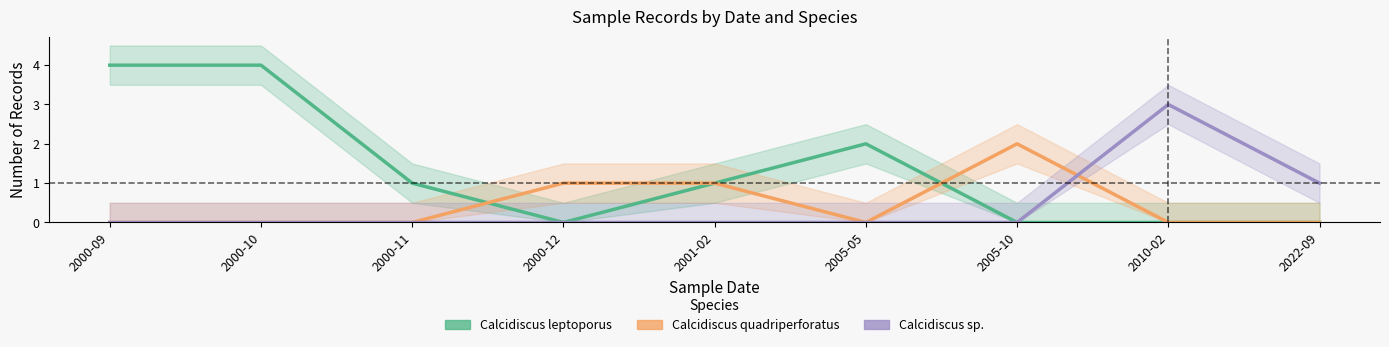

What is the difference between the Calcidiscus quadriperforatus values at 2010-02 and 2005-10?

2